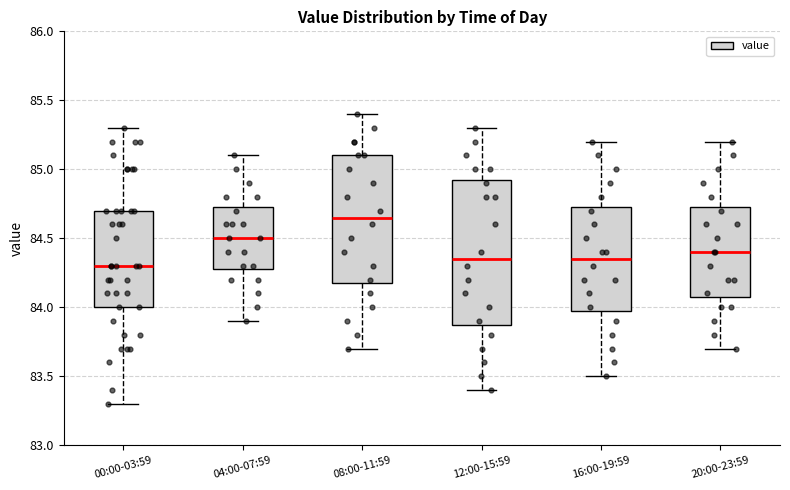

Which box has the highest median line?

08:00-11:59